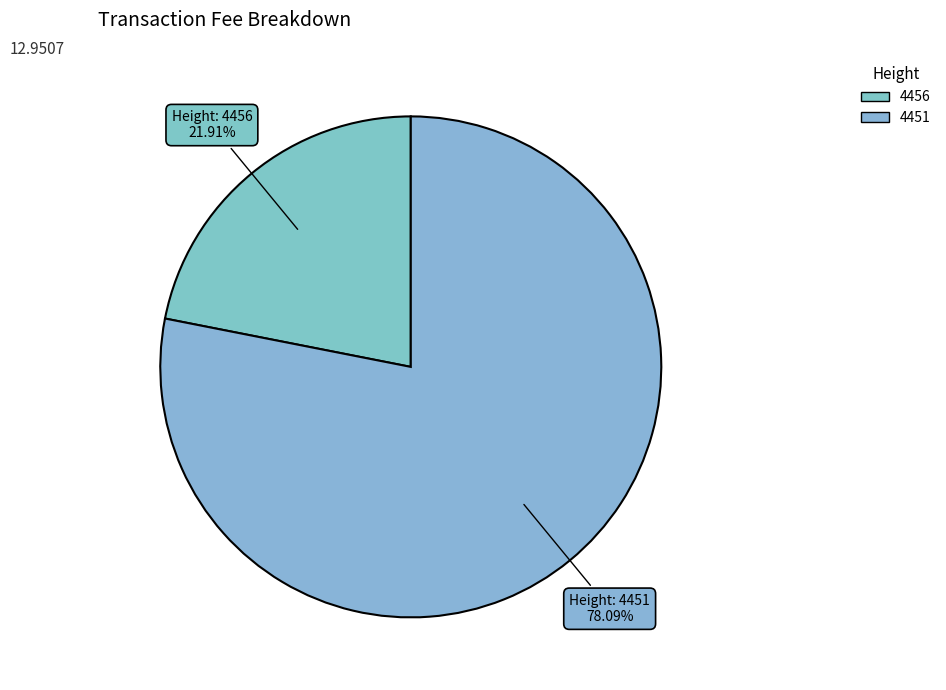

What is the smallest slice in the pie chart?

4456